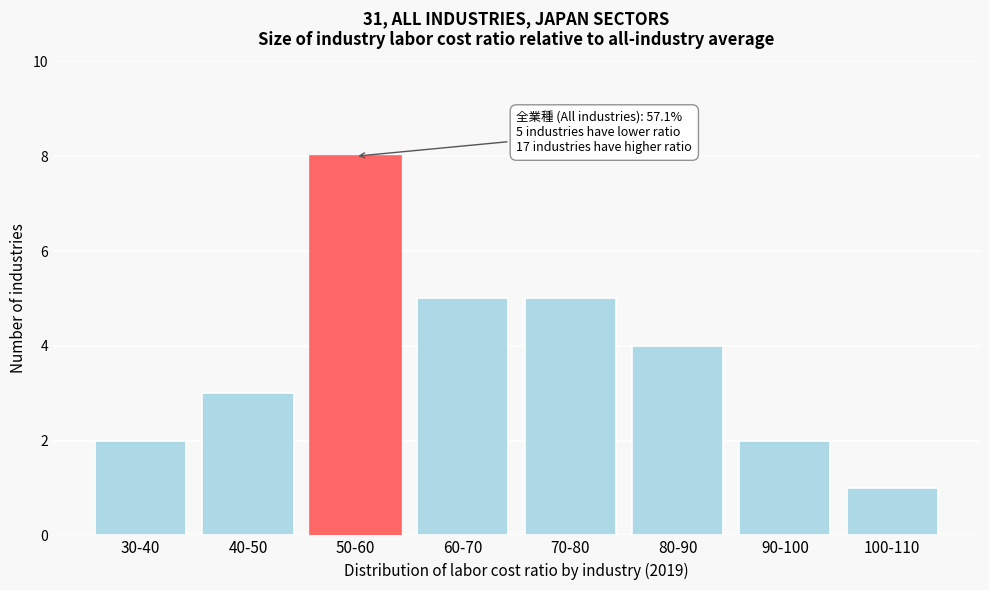

Reading right to left, what are all the values shown in this chart?

1	2	4	5	5	8	3	2